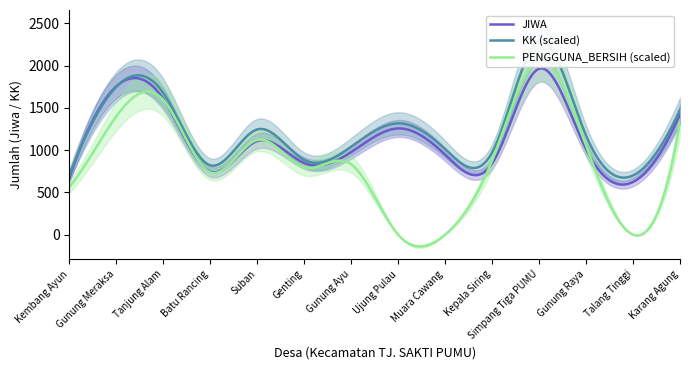

Reading left to right, what are all the values shown in this chart?

JIWA: Kembang Ayun=669.0	Gunung Meraksa=1752.0	Tanjung Alam=1605.0	Batu Rancing=746.0	Suban=1107.0	Genting=847.0	Gunung Ayu=976.0	Ujung Pulau=1256.0	Muara Cawang=946.0	Kepala Siring=841.0	Simpang Tiga PUMU=1962.0	Gunung Raya=1011.0	Talang Tinggi=623.0	Karang Agung=1421.0
KK: Kembang Ayun=176.0	Gunung Meraksa=437.0	Tanjung Alam=419.0	Batu Rancing=205.0	Suban=311.0	Genting=221.0	Gunung Ayu=260.0	Ujung Pulau=329.0	Muara Cawang=253.0	Kepala Siring=243.0	Simpang Tiga PUMU=572.0	Gunung Raya=293.0	Talang Tinggi=175.0	Karang Agung=368.0
PENGGUNA_BERSIH: Kembang Ayun=140.8	Gunung Meraksa=349.6	Tanjung Alam=398.1	Batu Rancing=184.5	Suban=279.9	Genting=198.9	Gunung Ayu=208.0	Ujung Pulau=0.0	Muara Cawang=0.0	Kepala Siring=218.7	Simpang Tiga PUMU=514.8	Gunung Raya=263.7	Talang Tinggi=0.0	Karang Agung=331.2